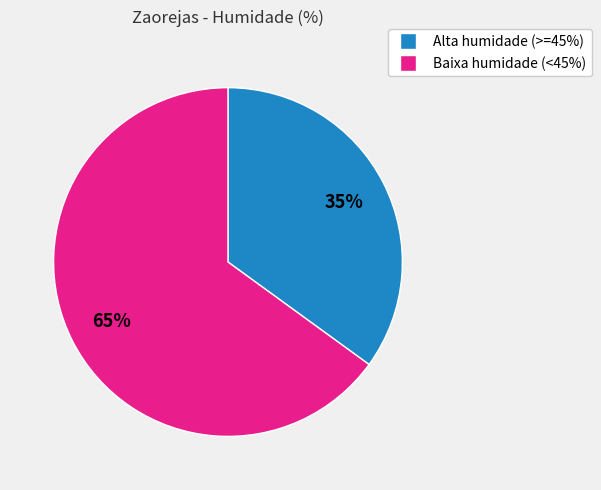

Does any single category account for the majority?

Yes